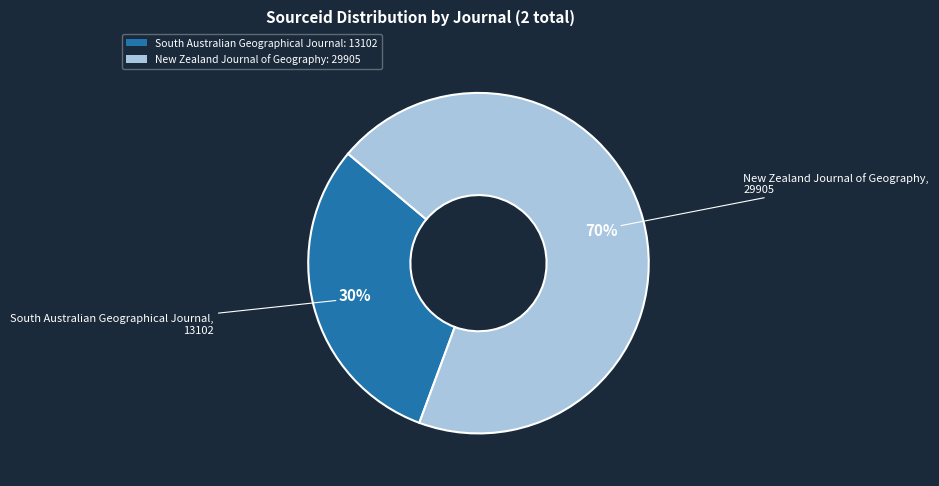

Rank the categories by value from highest to lowest.

New Zealand Journal of Geography, South Australian Geographical Journal